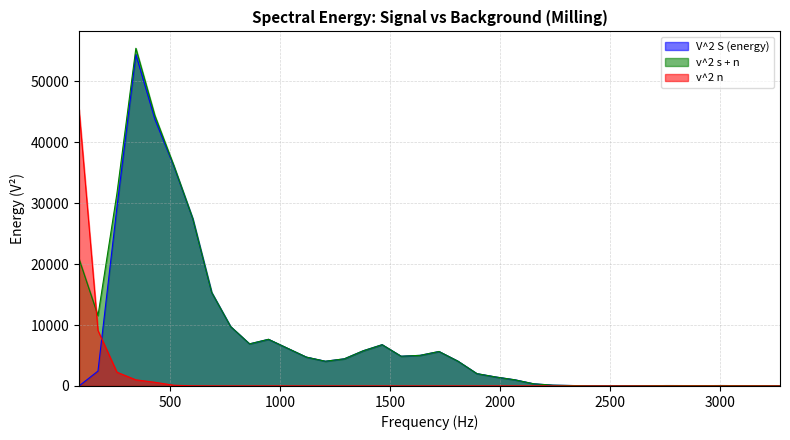

Rank the series by their maximum value, from highest to lowest.

v^2 s + n, V^2 S (energy), v^2 n